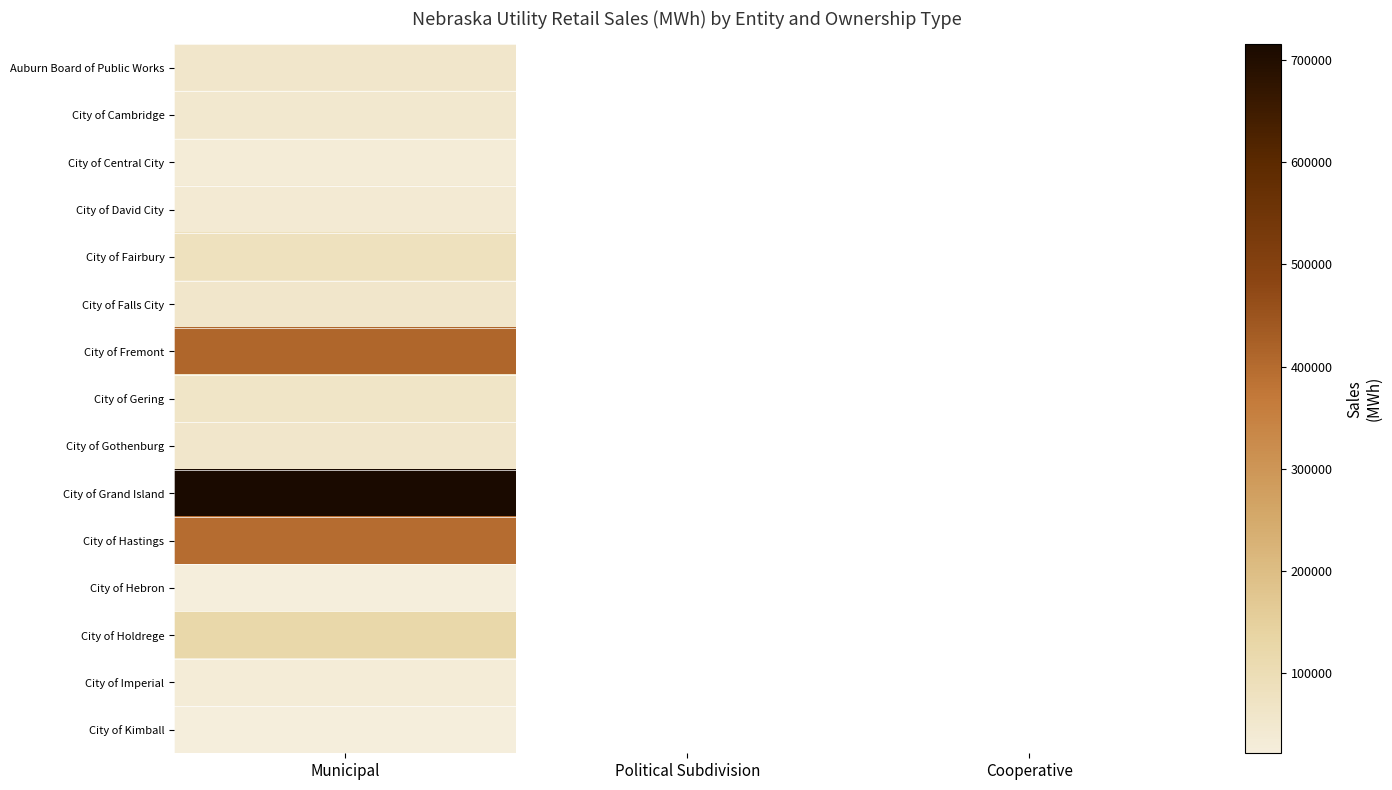

At which category does the chart reach its minimum across all series?

Municipal